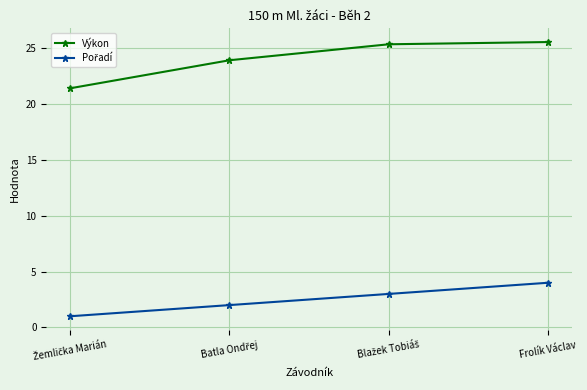

What is the total value across all series at Frolík Václav?

29.6